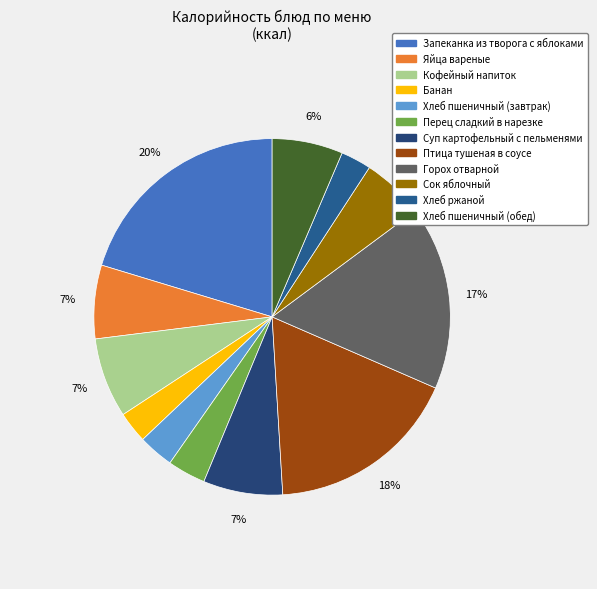

To the nearest percent, what is the combined percentage of Банан and Хлеб пшеничный (обед)?

9%